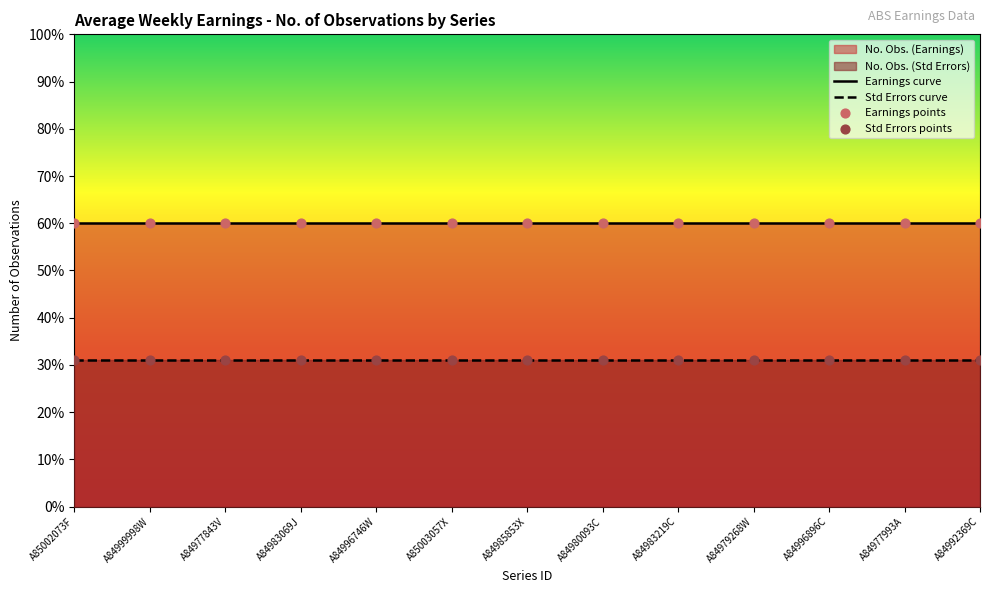

Which series contains the lowest Y value?

Std Errors curve